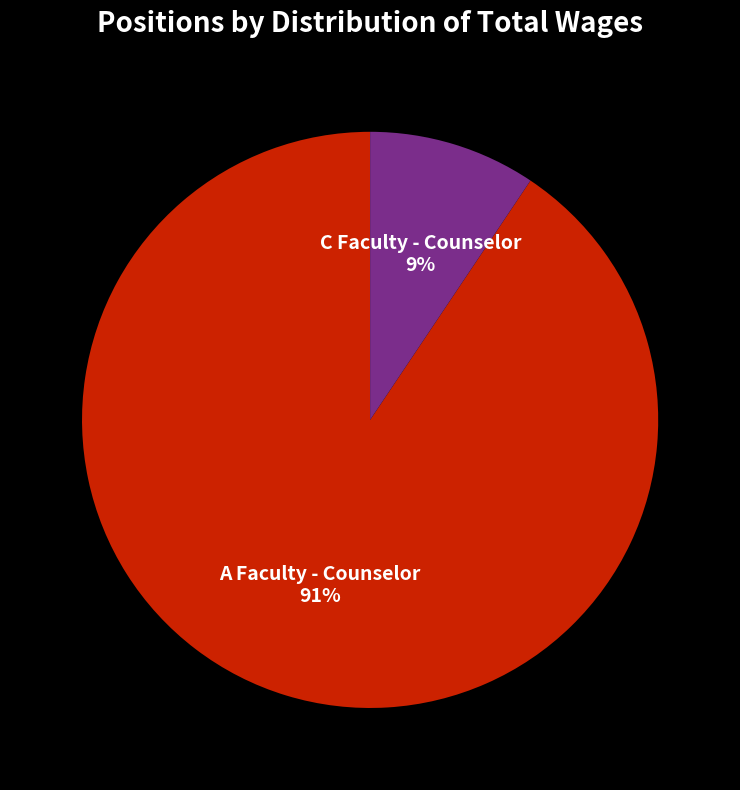

What is the smallest slice in the pie chart?

C Faculty - Counselor